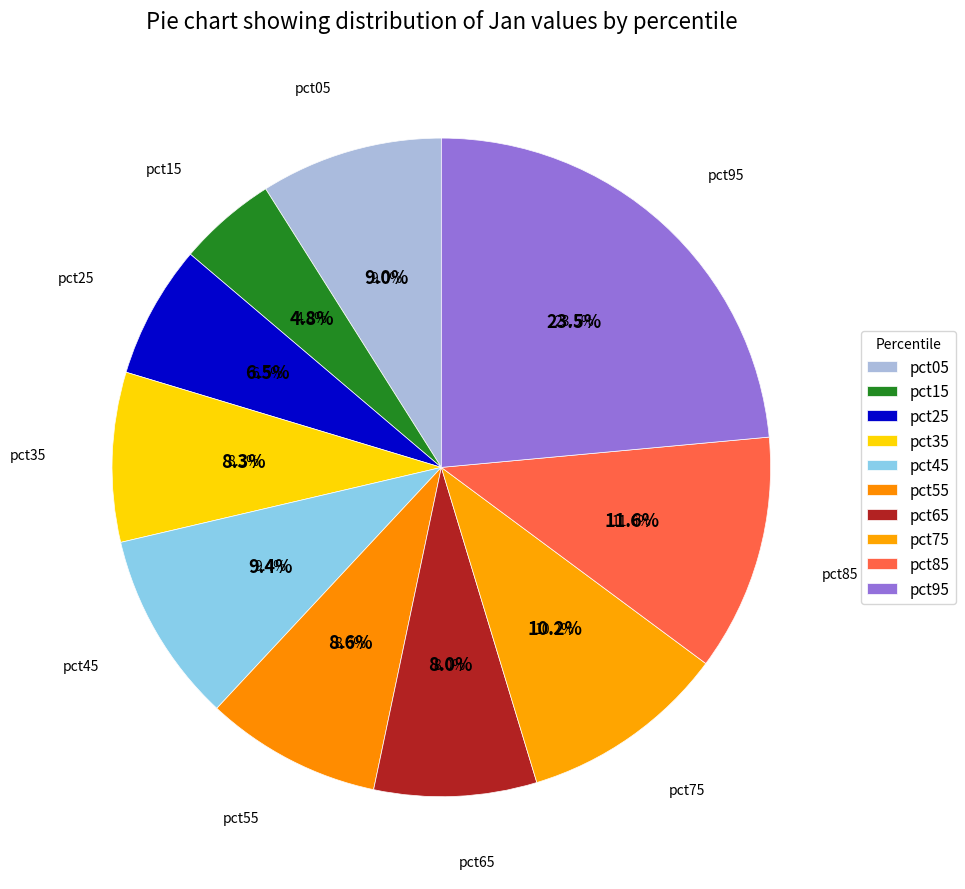

Rank the categories by value from highest to lowest.

pct95, pct85, pct75, pct45, pct05, pct55, pct35, pct65, pct25, pct15